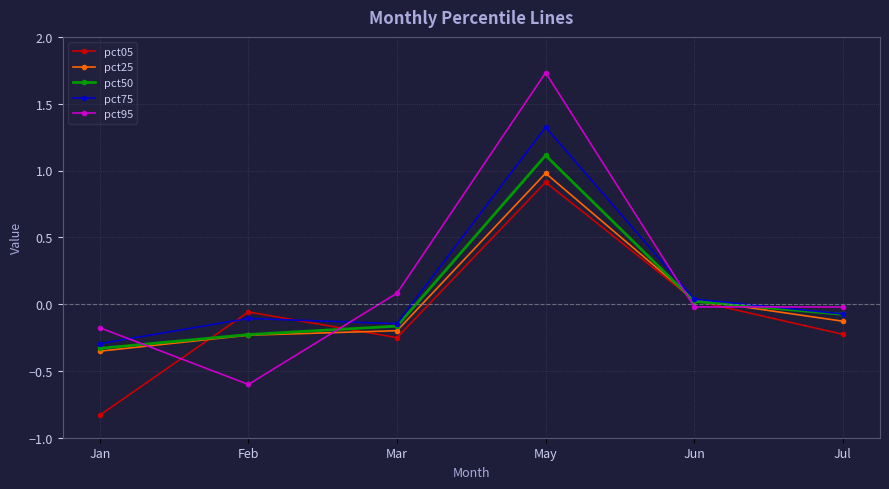

What is the sum of the pct25 values at Mar and Jan?

-0.6